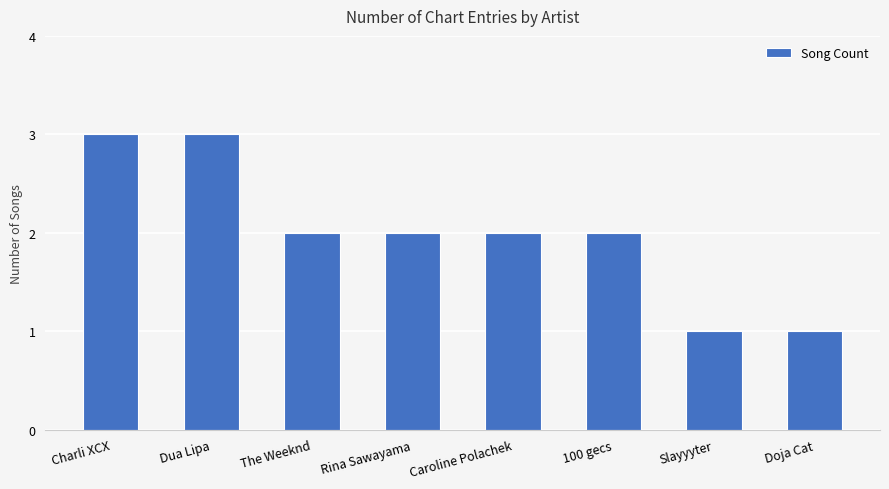

Approximately how many times larger is the value at 100 gecs compared to Charli XCX?

0.7